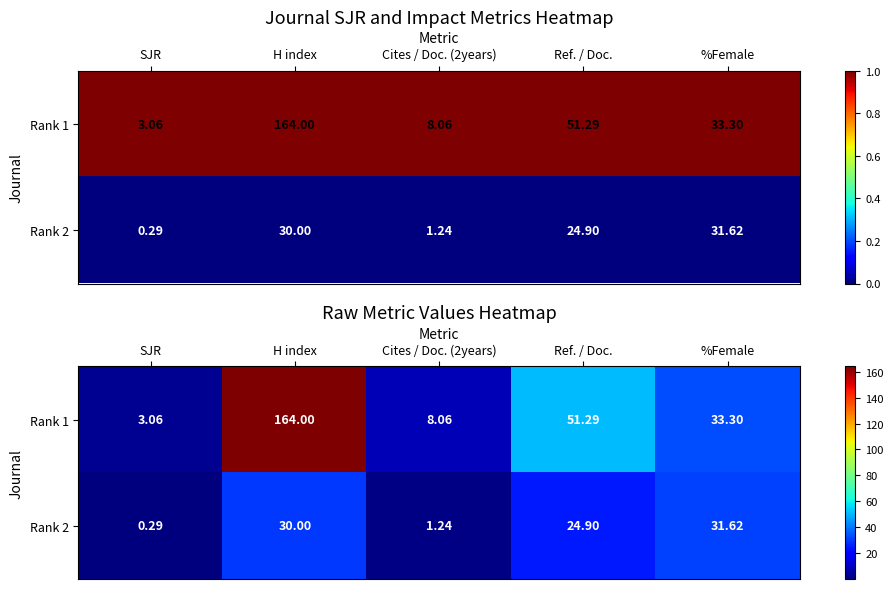

At how many categories does at least one series exceed 65?

1